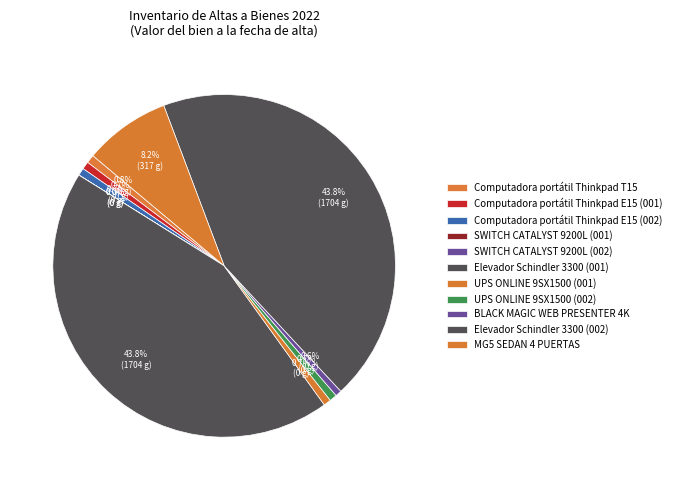

True or false: Computadora portátil Thinkpad T15 accounts for 1% of the total.

True